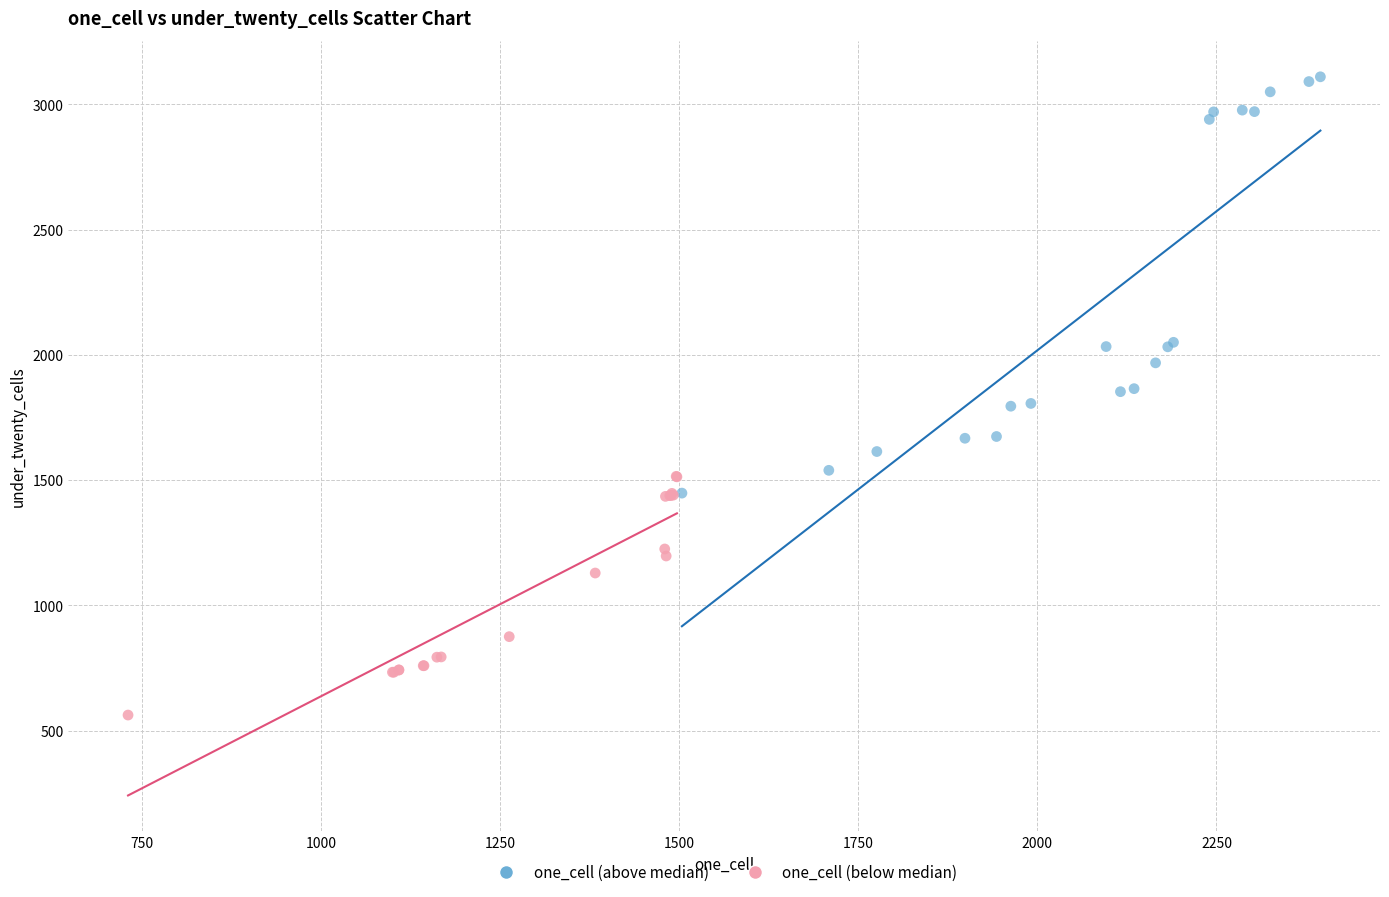

What are all the series names shown in the legend?

one_cell (above median), one_cell (below median)